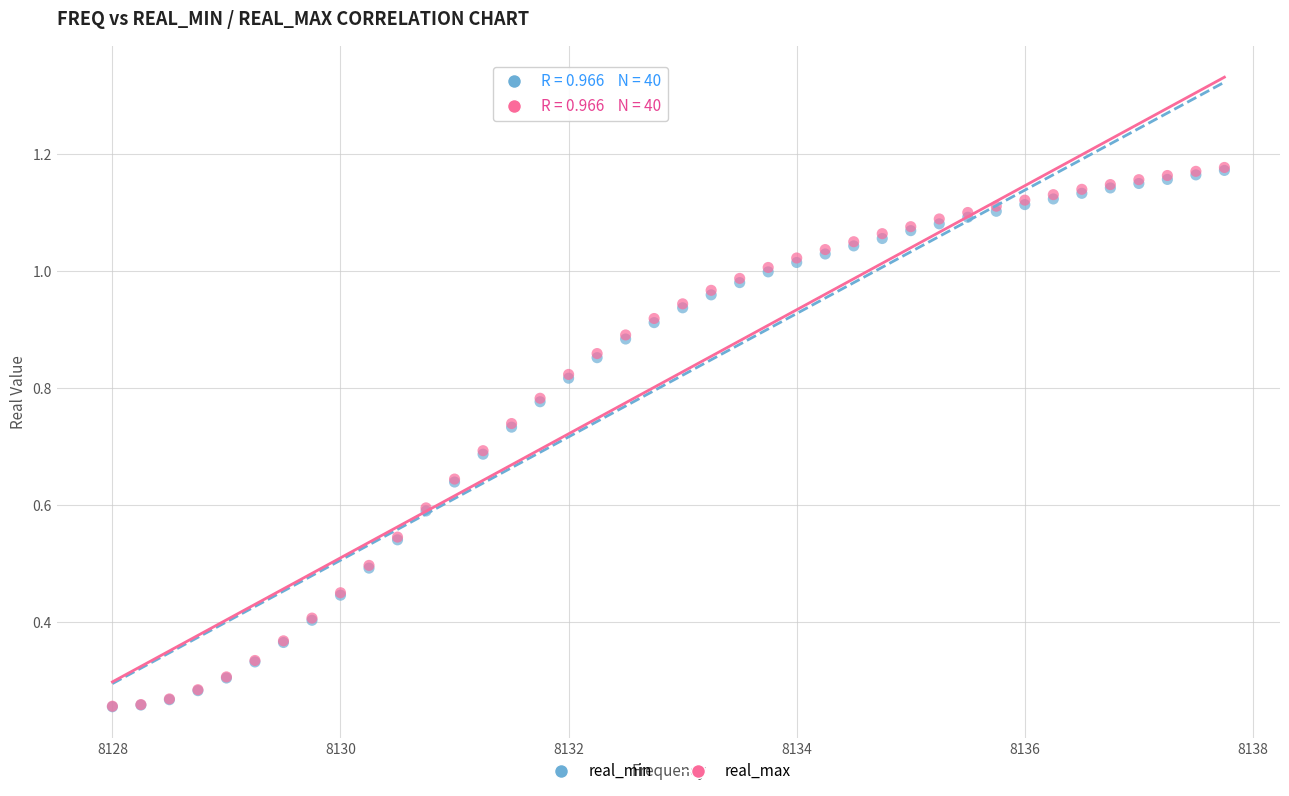

Which series has the widest spread of Y values?

real_max